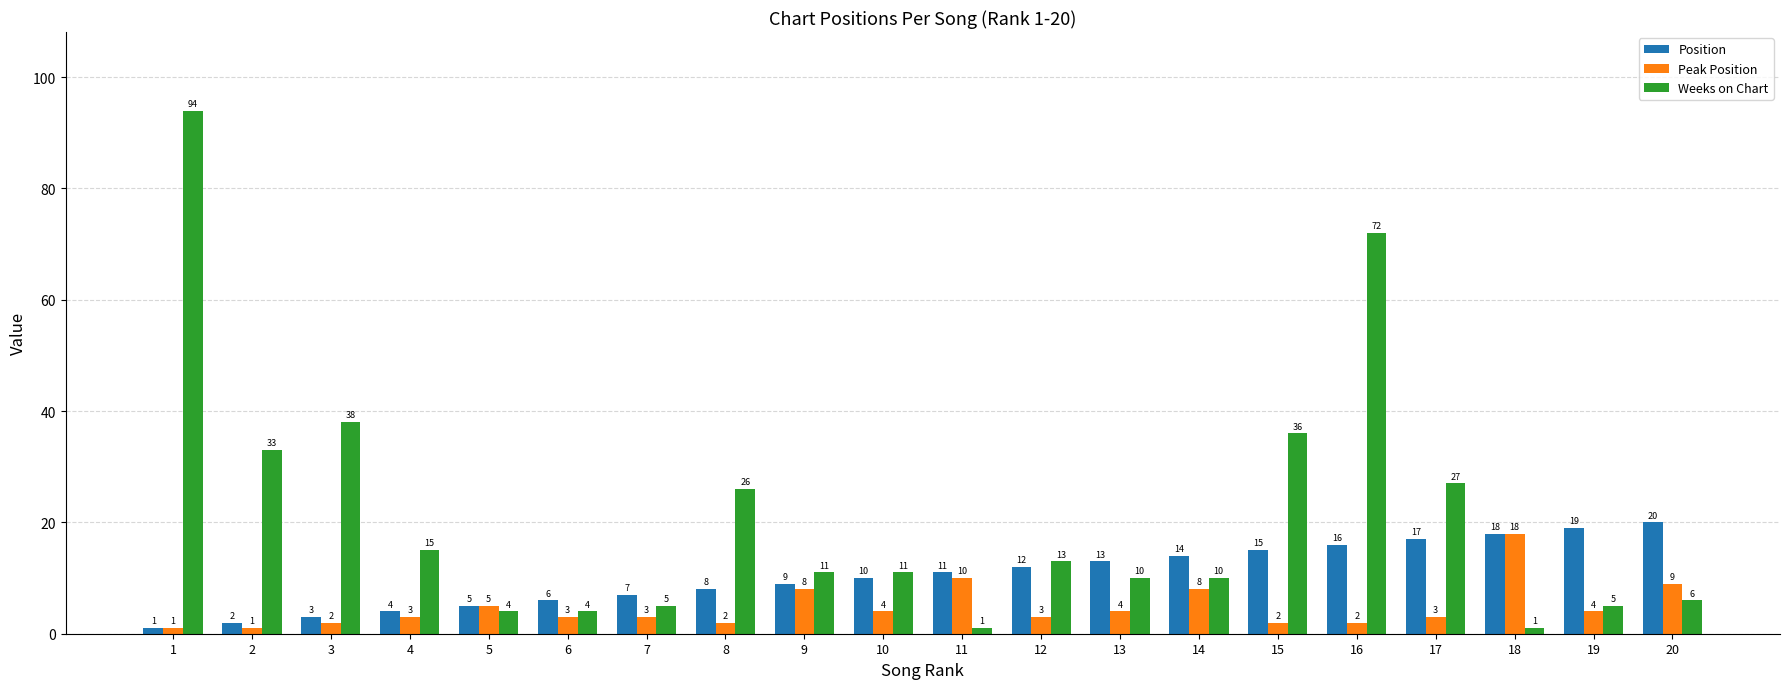

Which series changed the most between 1 and 17?

Weeks on Chart